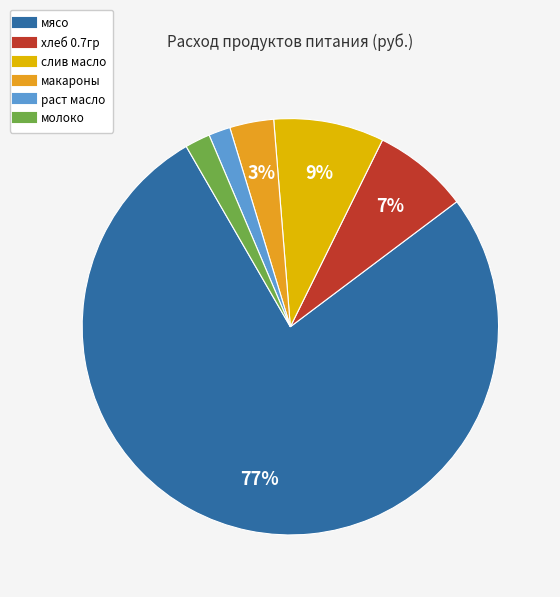

Which category has the biggest portion of the pie?

мясо